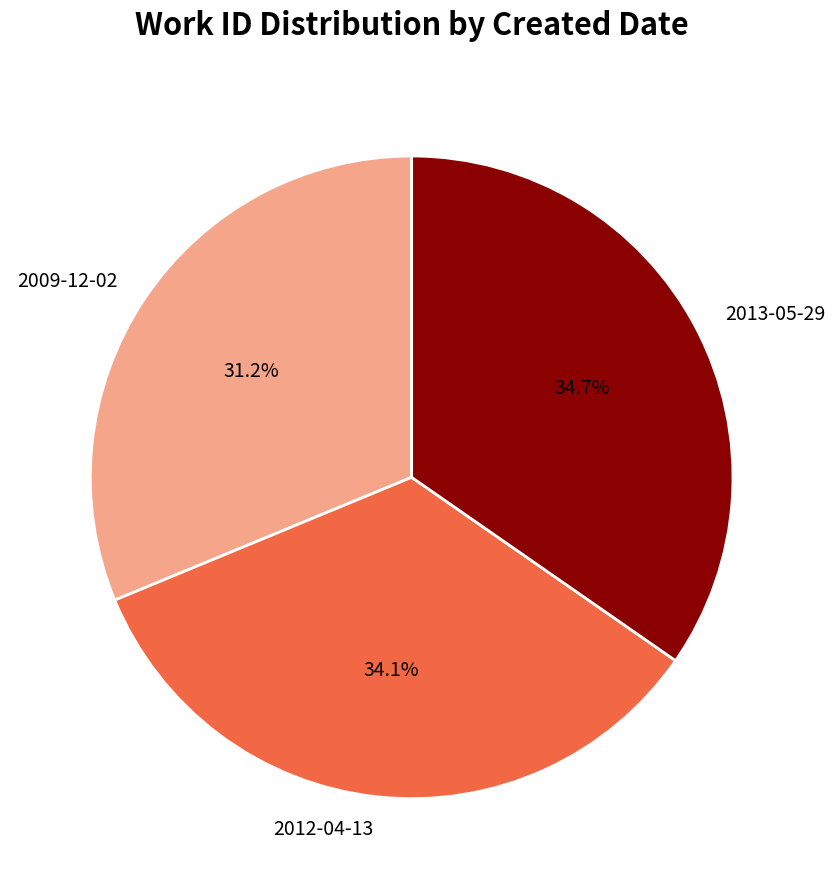

Approximately how many times larger is the value at 2013-05-29 compared to 2009-12-02?

1.1